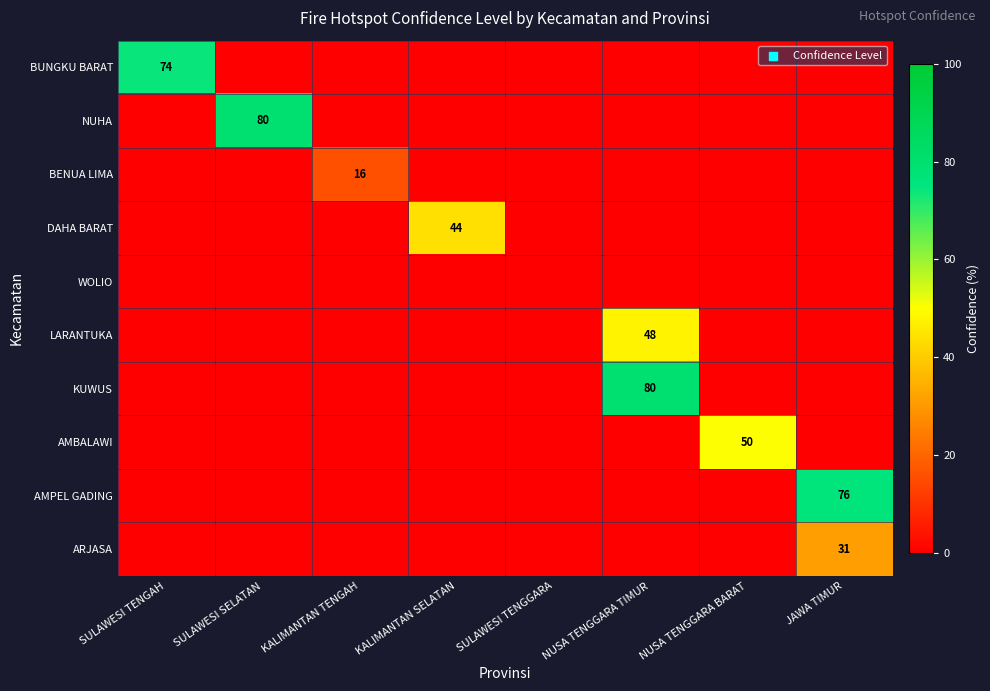

The value of AMPEL GADING at JAWA TIMUR is 17. True or false?

False